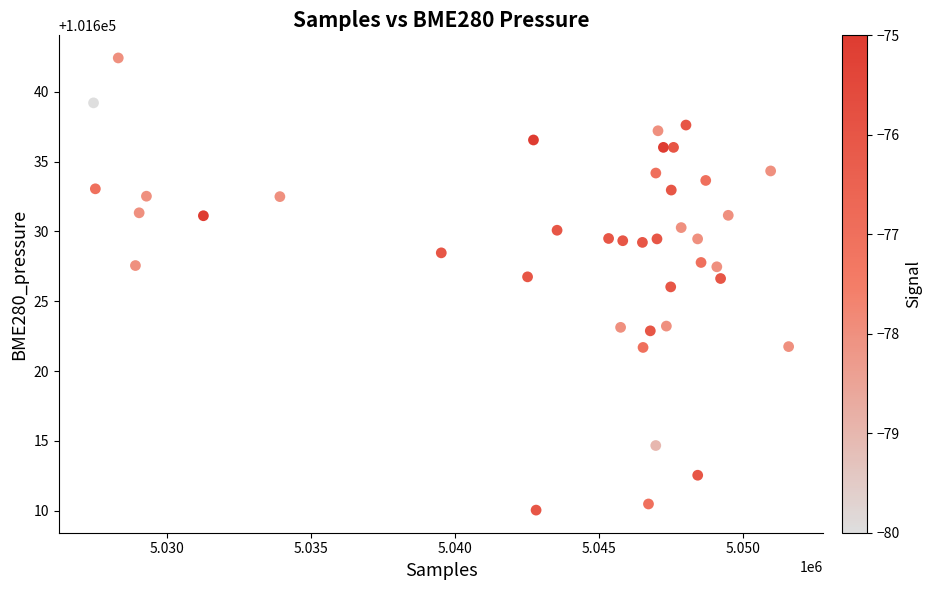

What is the range of X values (max minus min)?

24149.0